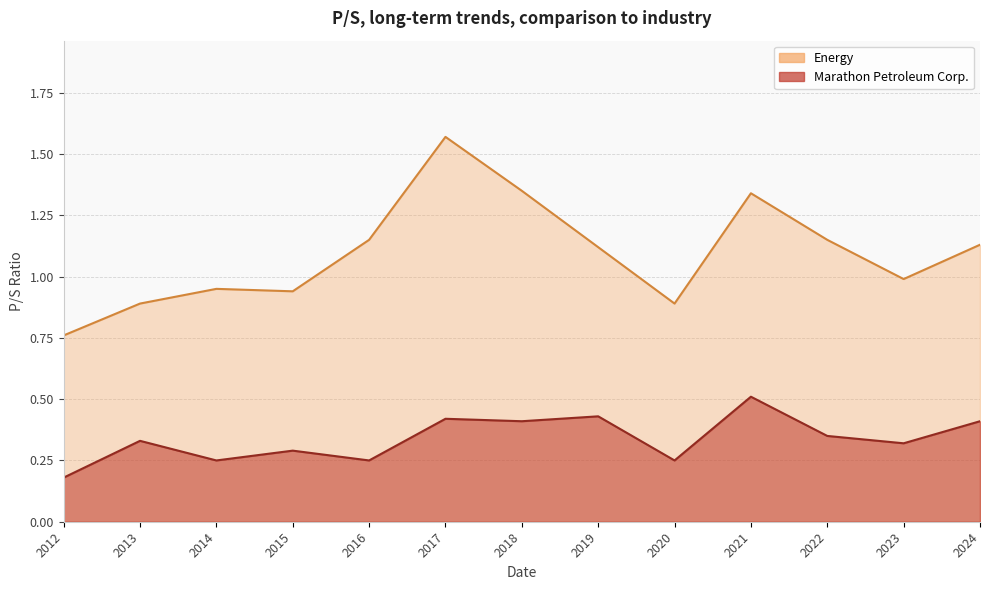

What is the sum of all Marathon Petroleum Corp. values?

4.4